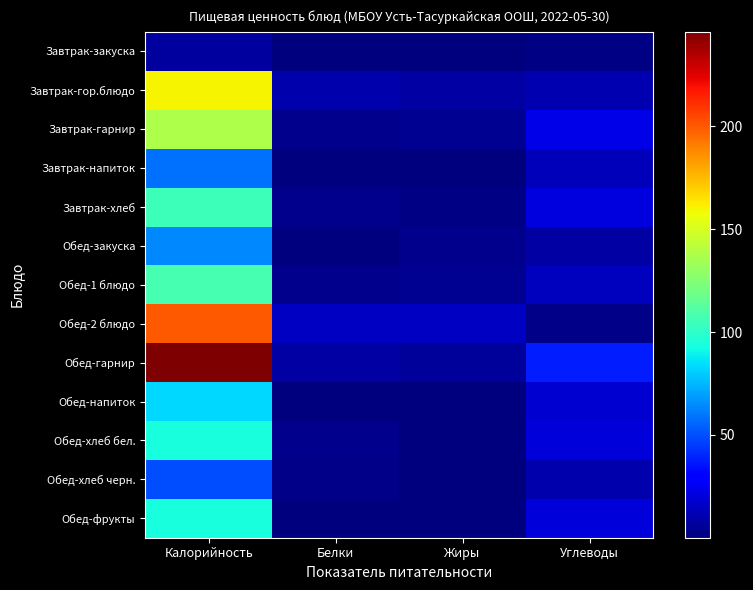

How many distinct data groups are displayed?

13